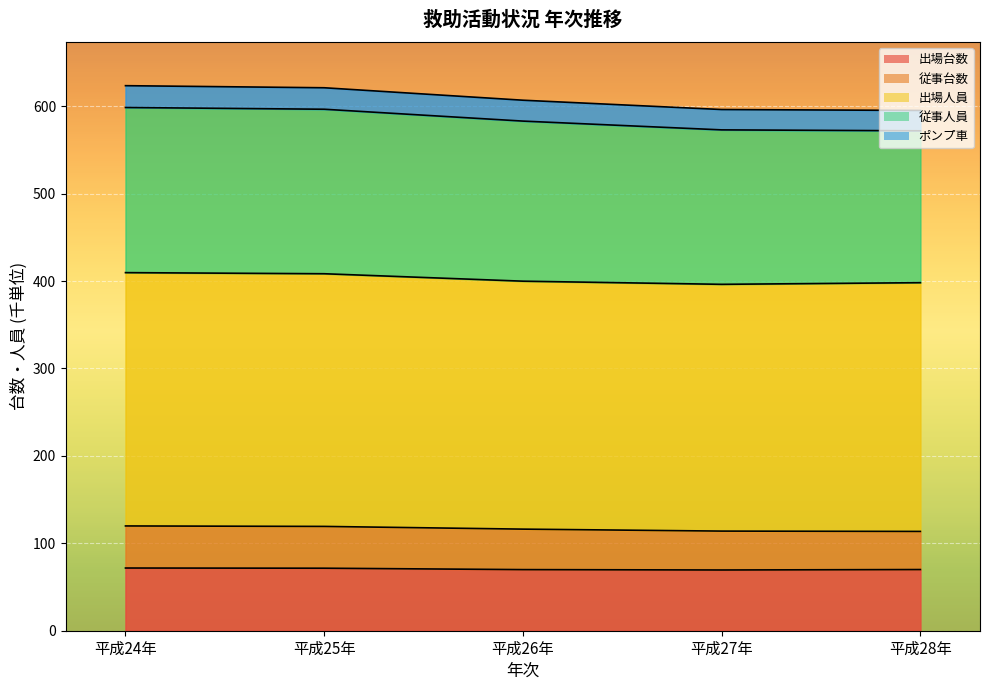

Where is the first local minimum for 出場台数?

平成27年